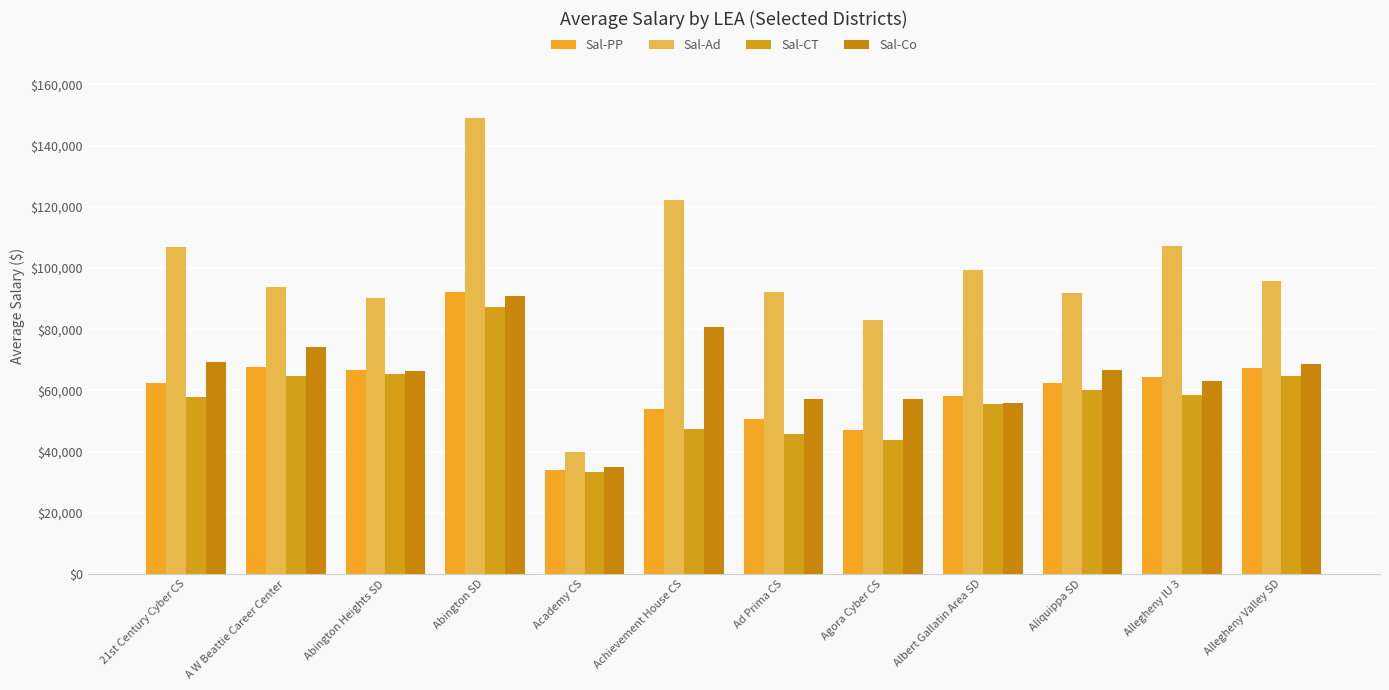

Does the chart contain any negative values?

No